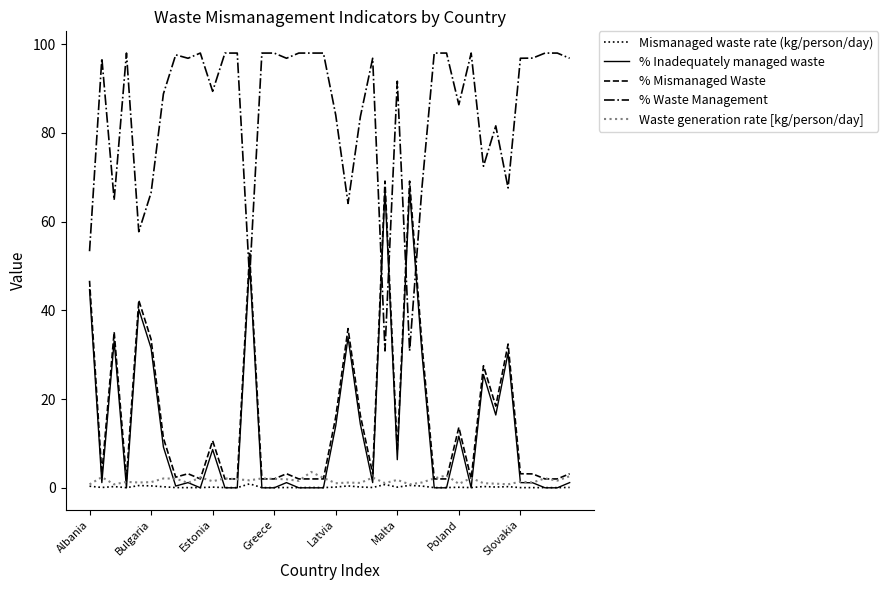

What is the difference between the maximum and second lowest values in the Mismanaged waste rate (kg/person/day) series?

0.9